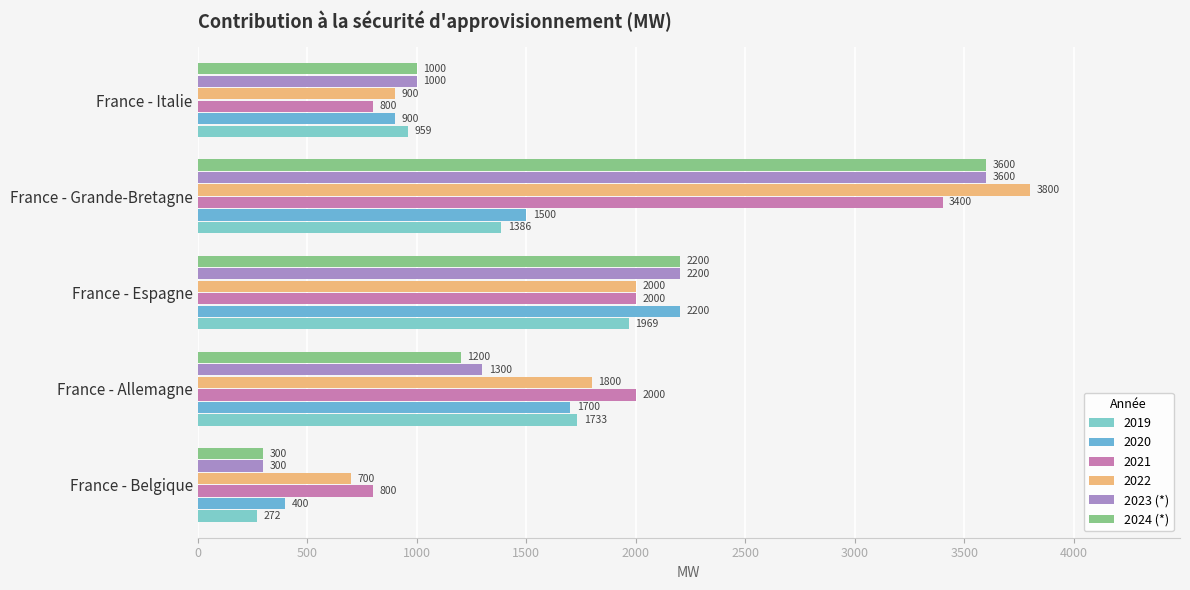

What is the average value of the 2023 (*) series?

1680